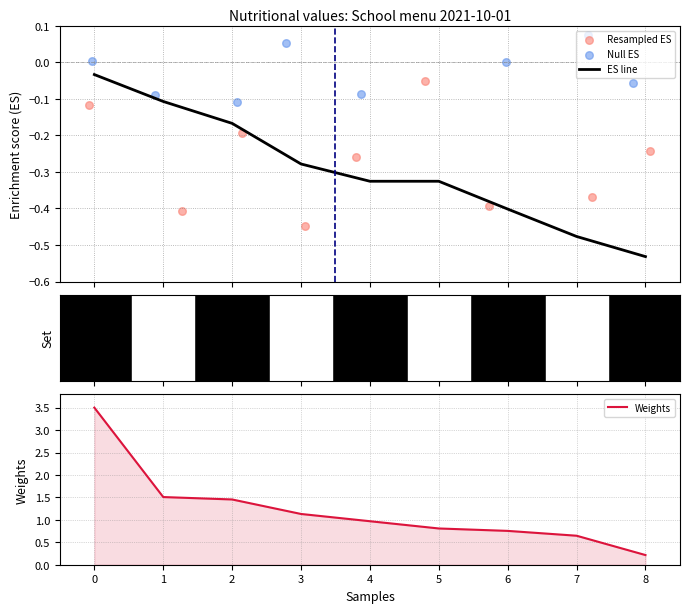

Which series has the largest total across all categories?

Weights